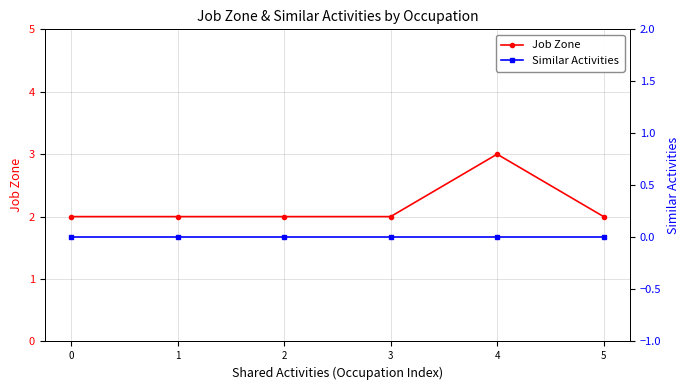

True or false: Job Zone and Similar Activities cross at least once.

False